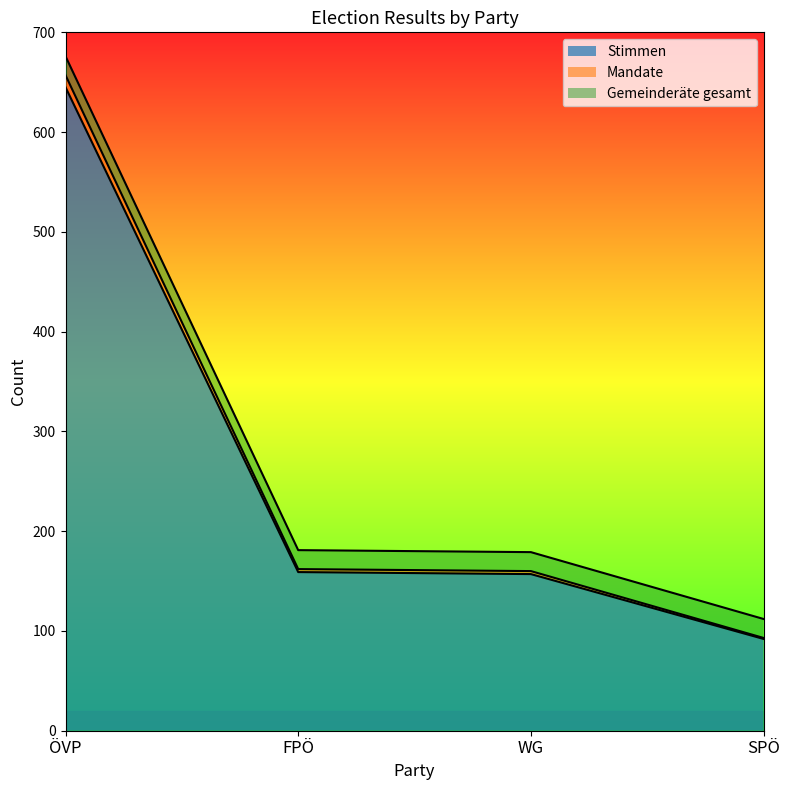

What is the label of the 4th point from the right?

ÖVP